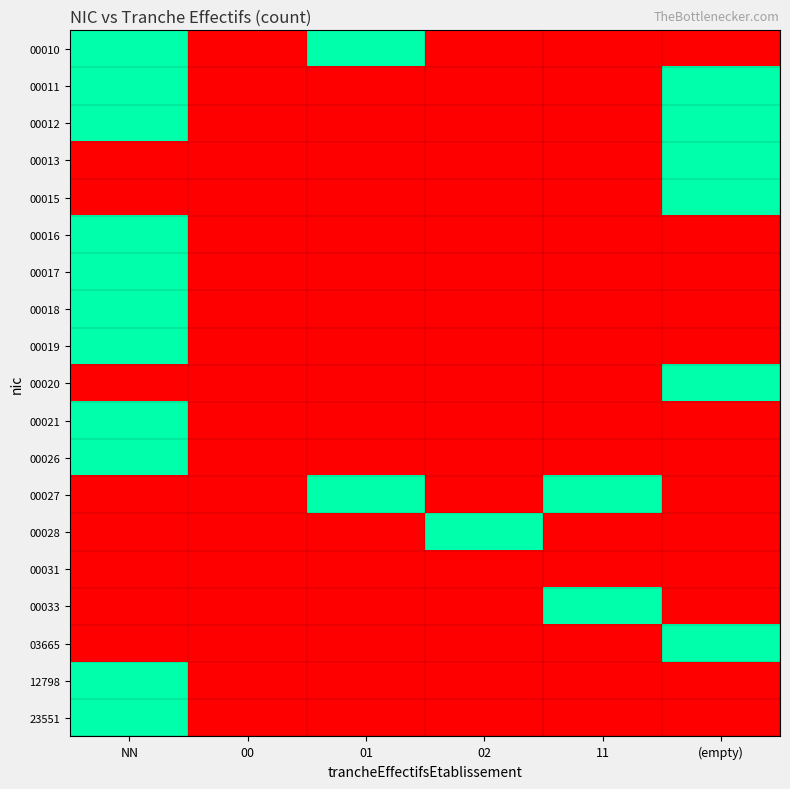

Reading left to right, extract all data points from this chart.

00010: NN=1	00=0	01=1	02=0	11=0	(empty)=0
00011: NN=1	00=0	01=0	02=0	11=0	(empty)=1
00012: NN=1	00=0	01=0	02=0	11=0	(empty)=1
00013: NN=0	00=0	01=0	02=0	11=0	(empty)=1
00015: NN=0	00=0	01=0	02=0	11=0	(empty)=1
00016: NN=1	00=0	01=0	02=0	11=0	(empty)=0
00017: NN=1	00=0	01=0	02=0	11=0	(empty)=0
00018: NN=1	00=0	01=0	02=0	11=0	(empty)=0
00019: NN=1	00=0	01=0	02=0	11=0	(empty)=0
00020: NN=0	00=0	01=0	02=0	11=0	(empty)=1
00021: NN=1	00=0	01=0	02=0	11=0	(empty)=0
00026: NN=1	00=0	01=0	02=0	11=0	(empty)=0
00027: NN=0	00=0	01=1	02=0	11=1	(empty)=0
00028: NN=0	00=0	01=0	02=1	11=0	(empty)=0
00031: NN=0	00=0	01=0	02=0	11=0	(empty)=0
00033: NN=0	00=0	01=0	02=0	11=1	(empty)=0
03665: NN=0	00=0	01=0	02=0	11=0	(empty)=1
12798: NN=1	00=0	01=0	02=0	11=0	(empty)=0
23551: NN=1	00=0	01=0	02=0	11=0	(empty)=0